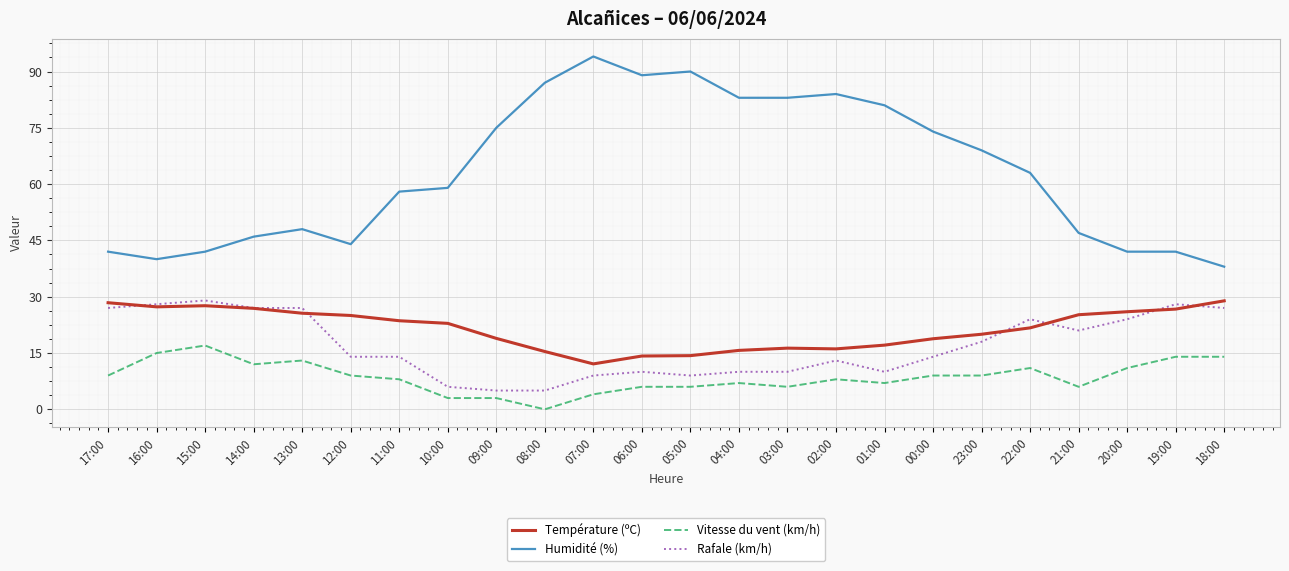

What is the difference between the maximum and minimum values in the Température (ºC) series?

16.8